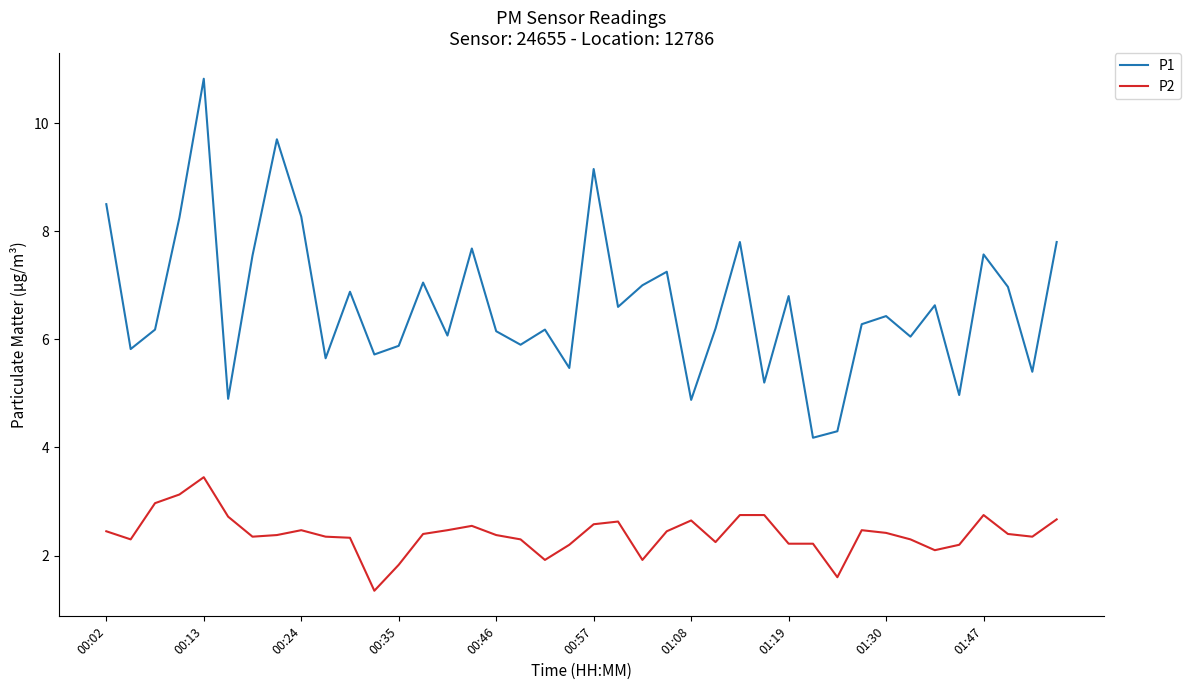

Which series has the widest spread of values?

P1